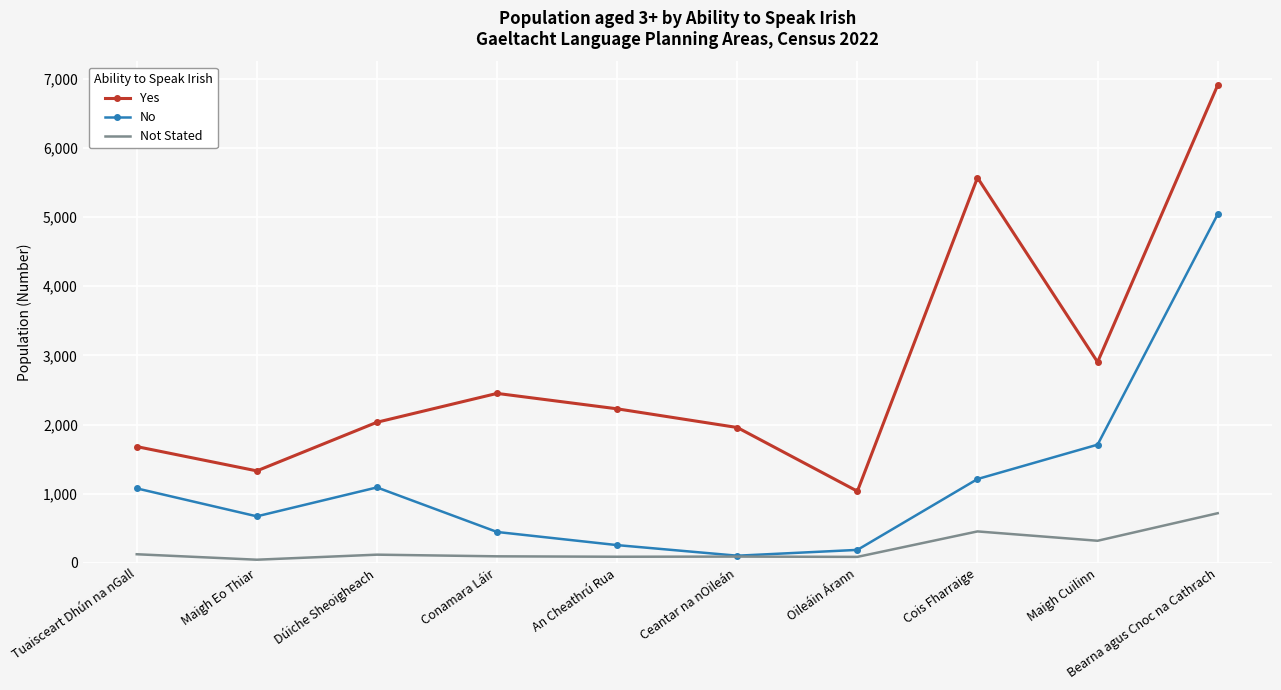

True or false: Yes has a value of 2903 at Maigh Cuilinn.

True